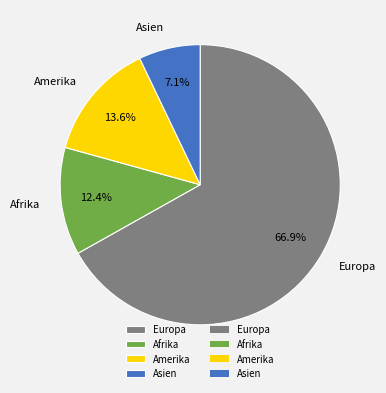

How many segments does this pie chart have?

4